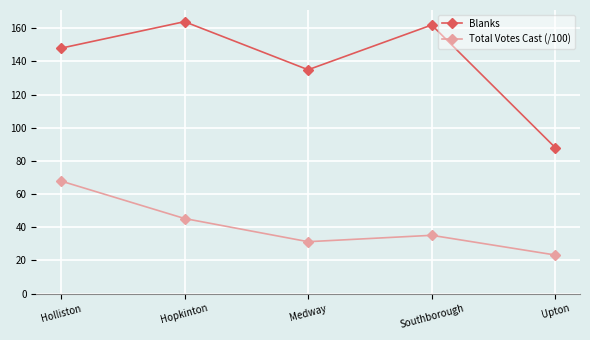

Does the chart have visible grid lines?

Yes